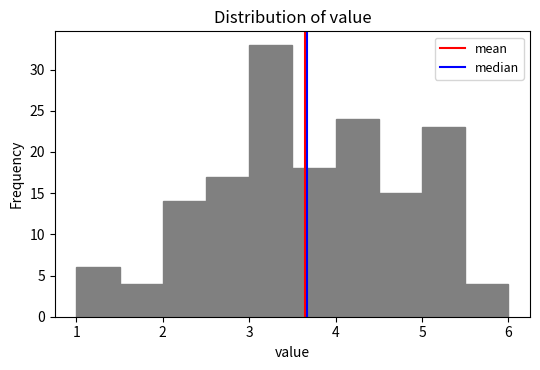

Reading left to right, list every bar in this chart as the range it spans on the x-axis followed by its height. The values are not printed on the chart, so give them approximately, as read against the axis.

1.0 to 1.5: 6
1.5 to 2.0: 4
2.0 to 2.5: 14
2.5 to 3.0: 17
3.0 to 3.5: 33
3.5 to 4.0: 18
4.0 to 4.5: 24
4.5 to 5.0: 15
5.0 to 5.5: 23
5.5 to 6.0: 4